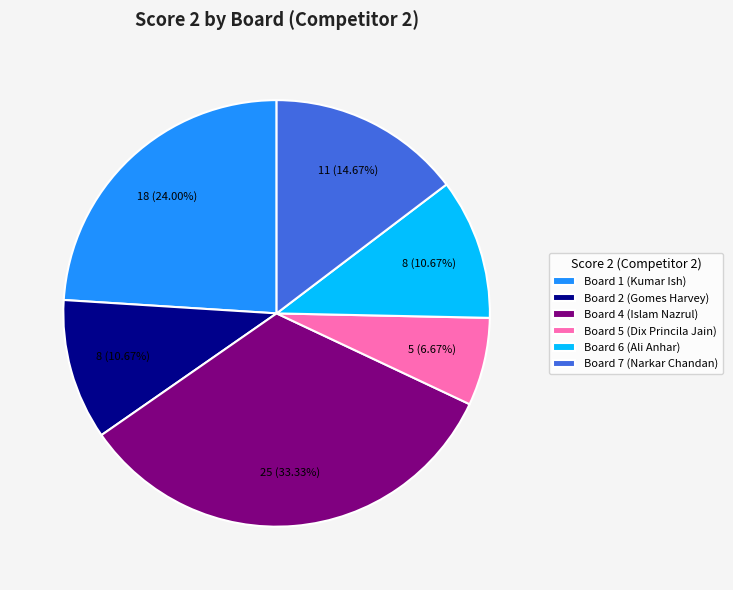

The Board 6 (Ali Anhar) slice represents 11% of the pie. True or false?

True